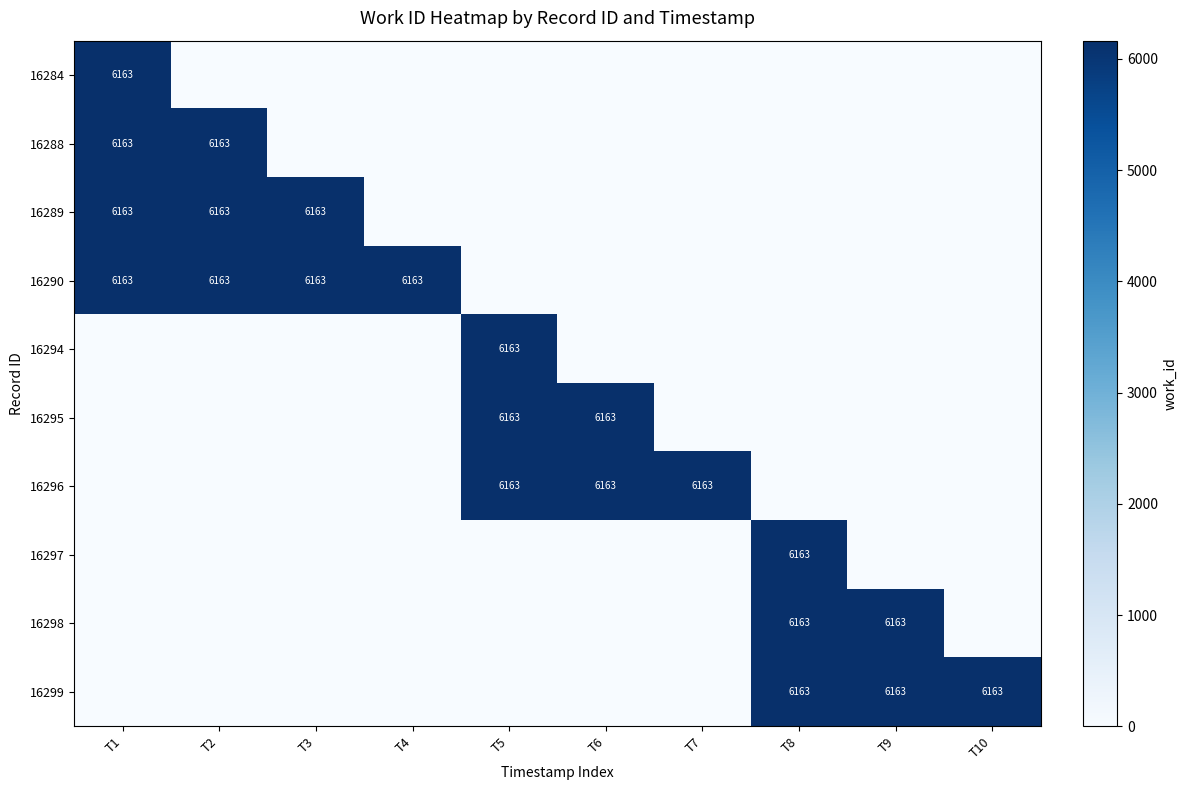

Is it true that 16299 equals 6163 at T9?

True